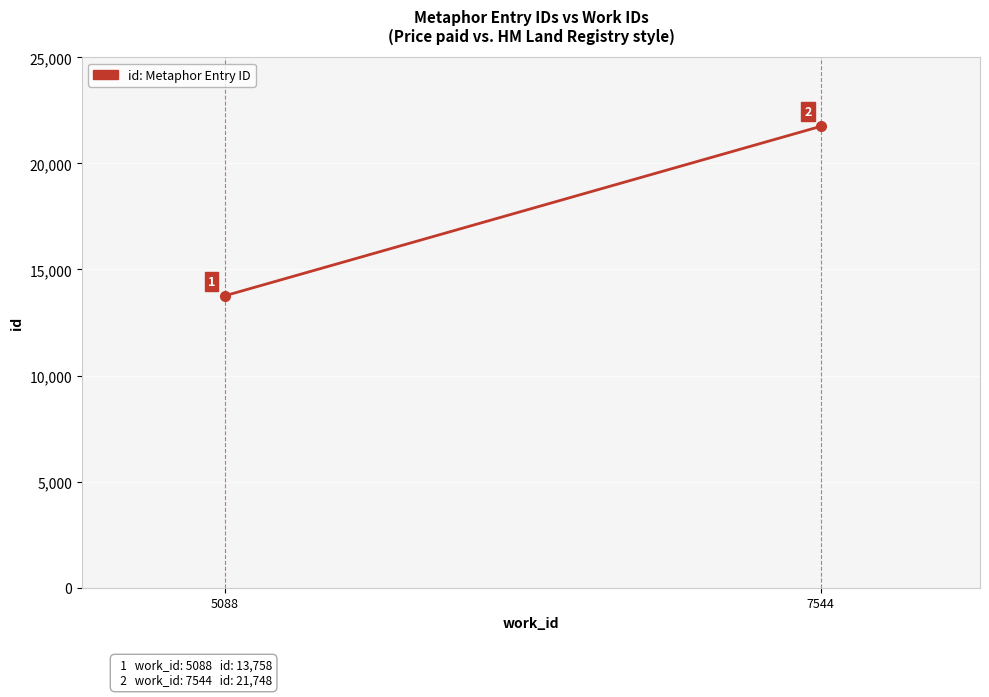

What is the sum of the values at 5088 and 7544?

35506